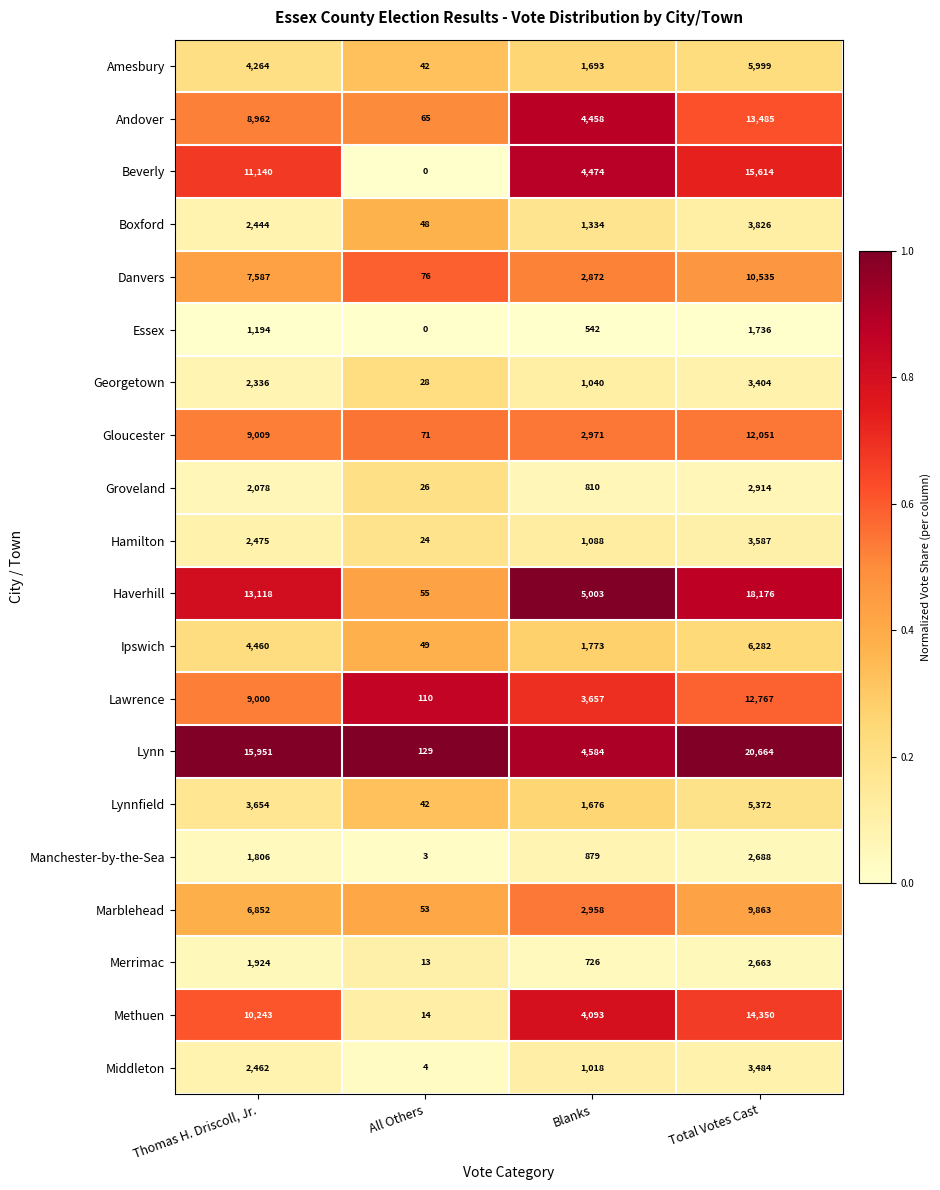

What value does the Ipswich series have at Blanks?

1773